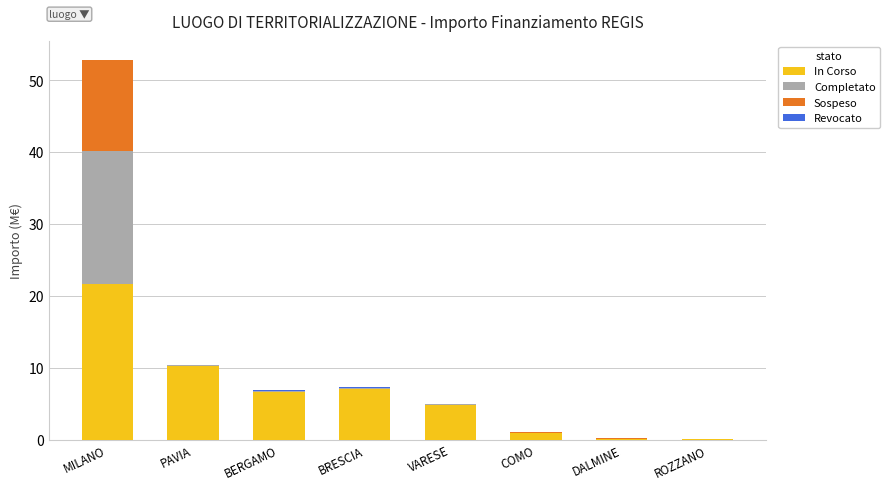

At which label does In Corso reach its peak?

MILANO